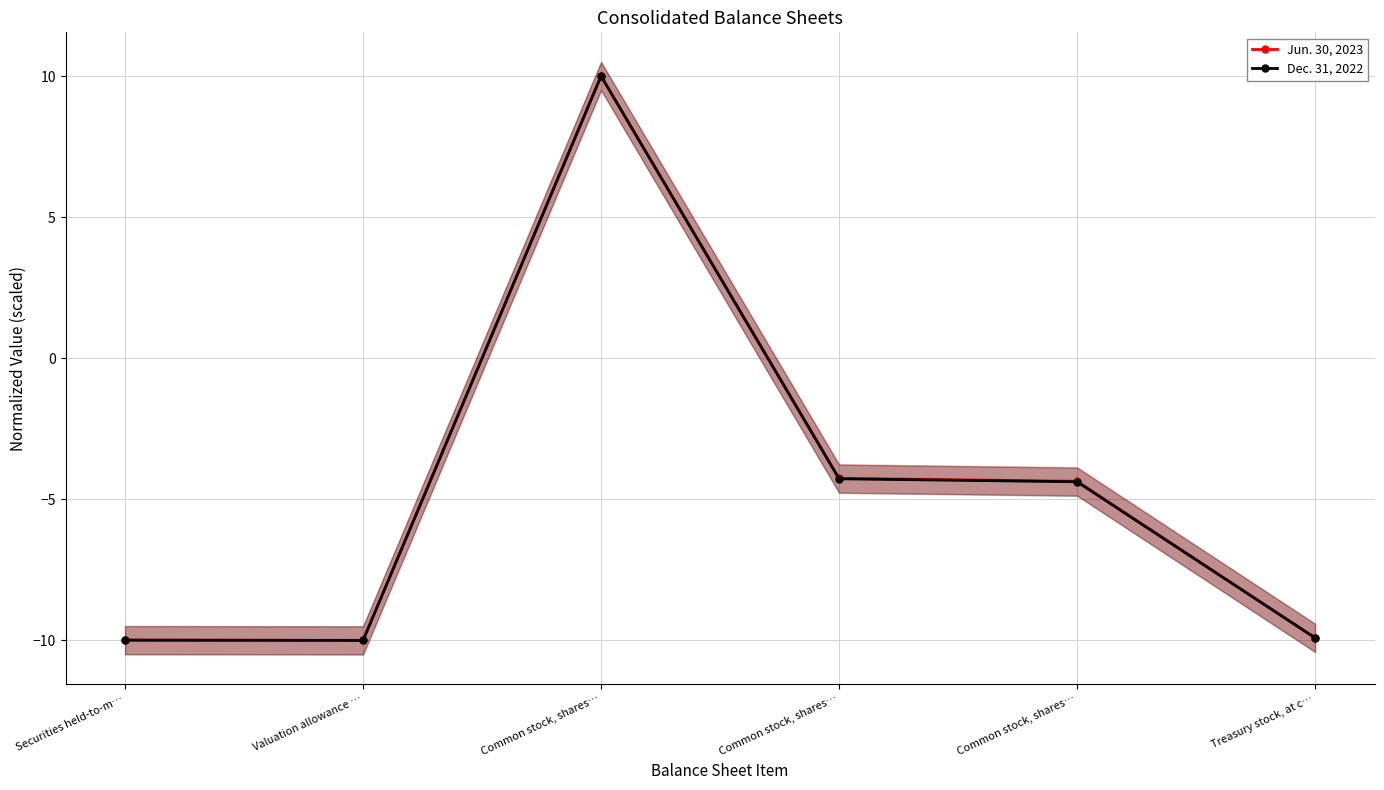

Is the value of Dec. 31, 2022 at Treasury stock, at c… greater than the value of Jun. 30, 2023 at Common stock, shares…?

No